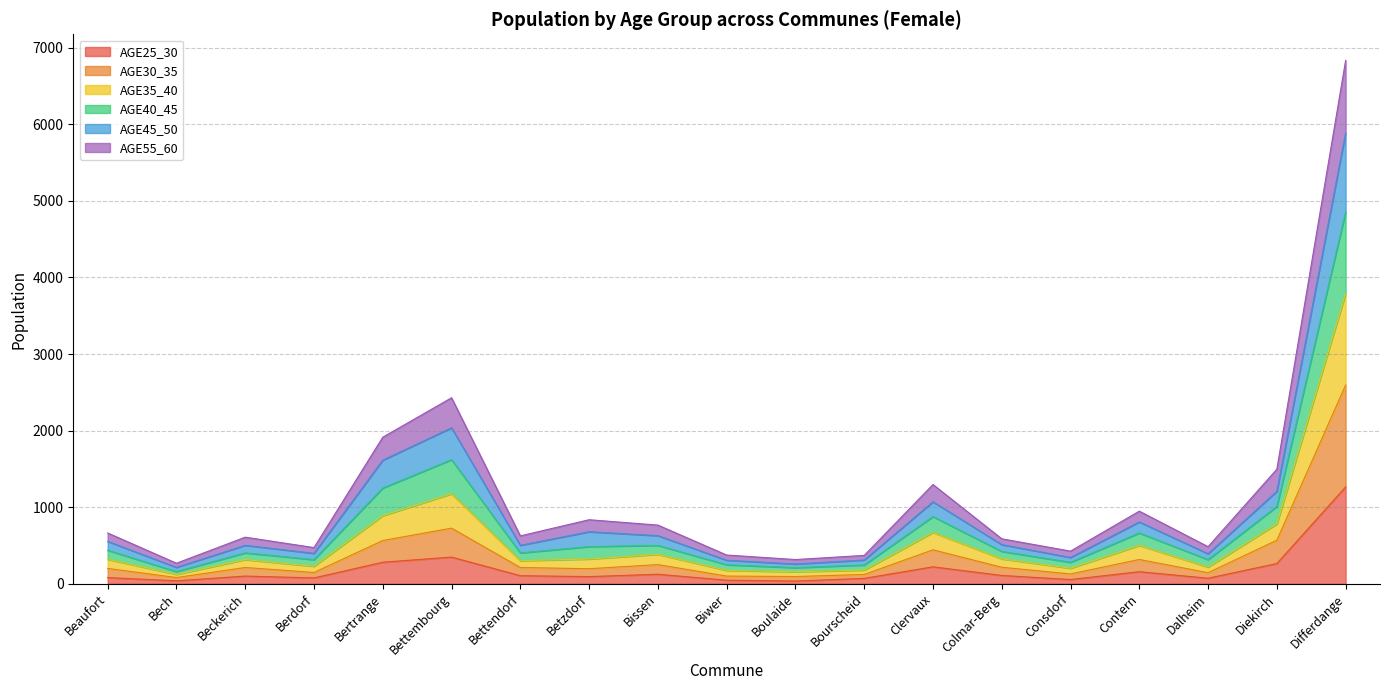

Which has a higher value, Berdorf or Bourscheid?

Berdorf